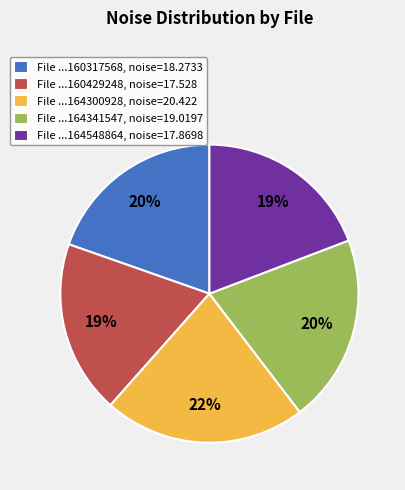

To the nearest percent, what is the difference between the largest and smallest slice percentages?

3%